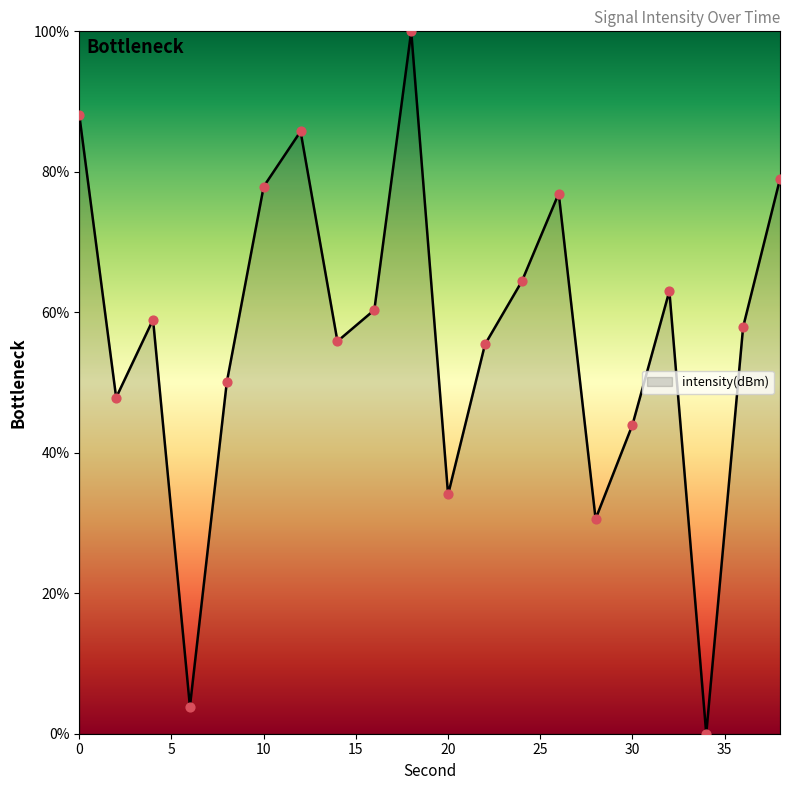

What is the difference between the maximum and minimum values?

100.0